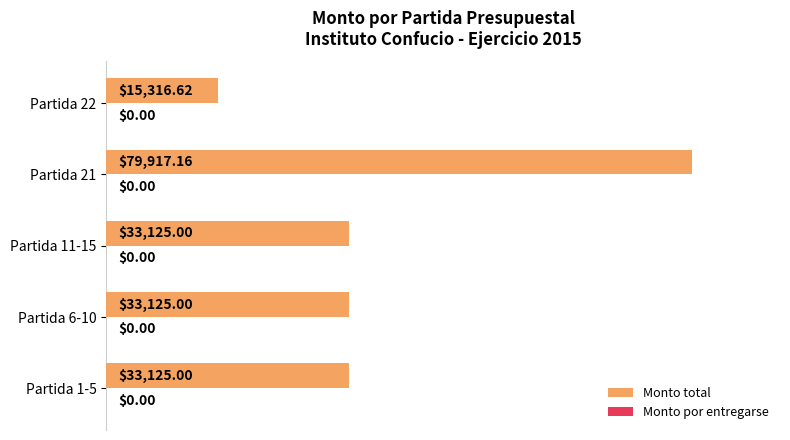

How many bars are there in total?

5